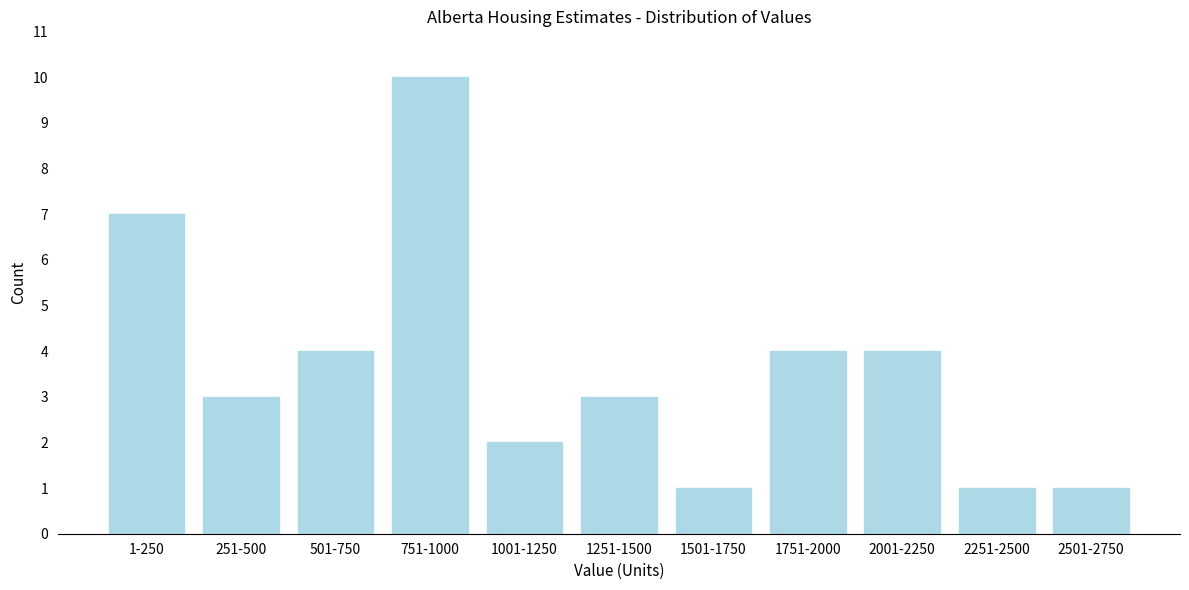

Reading left to right, extract all data points from this chart.

7	3	4	10	2	3	1	4	4	1	1